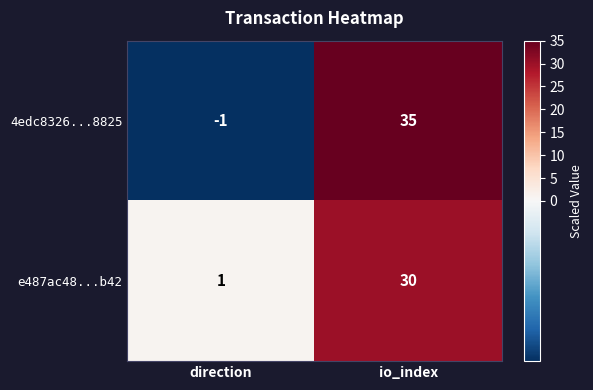

What is the difference between the e487ac48...b42 values at io_index and direction?

29